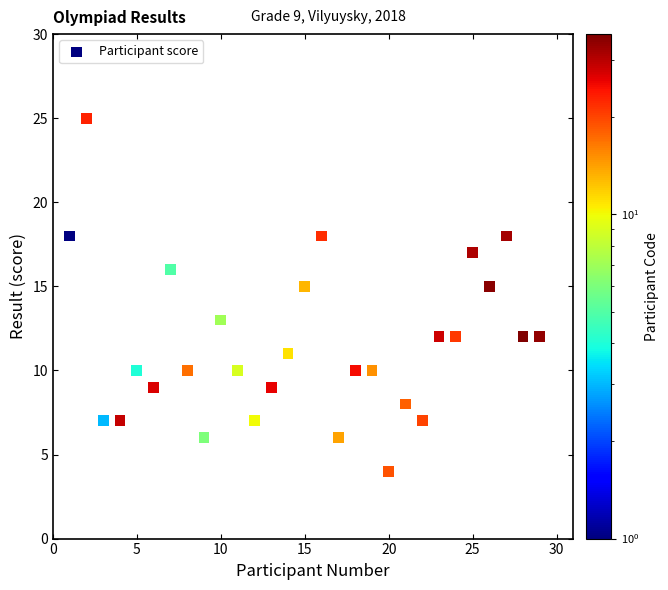

What is the range of X values (max minus min)?

28